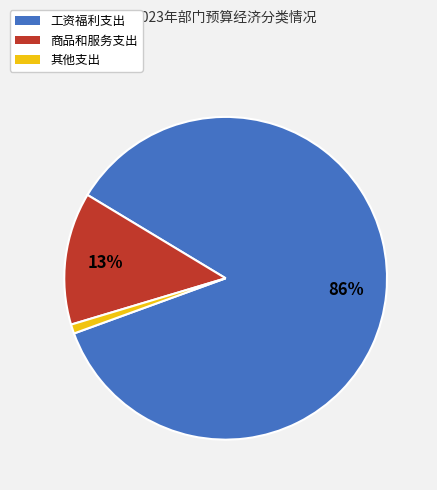

Which category has the smallest portion of the pie?

其他支出